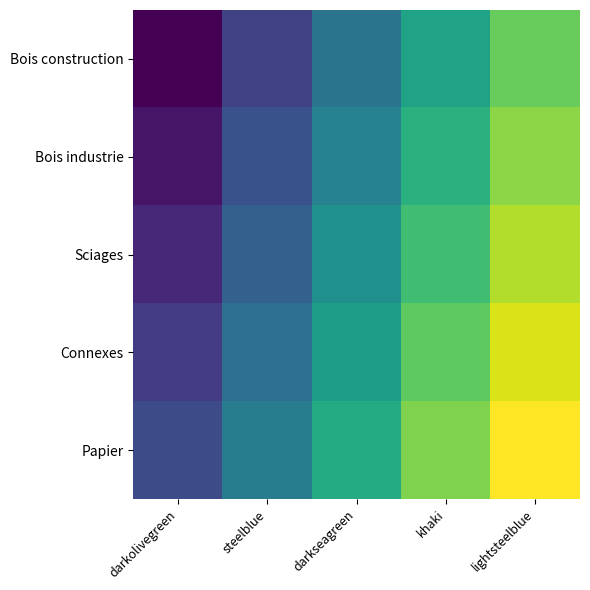

Which series changed the most between steelblue and darkseagreen?

Bois construction